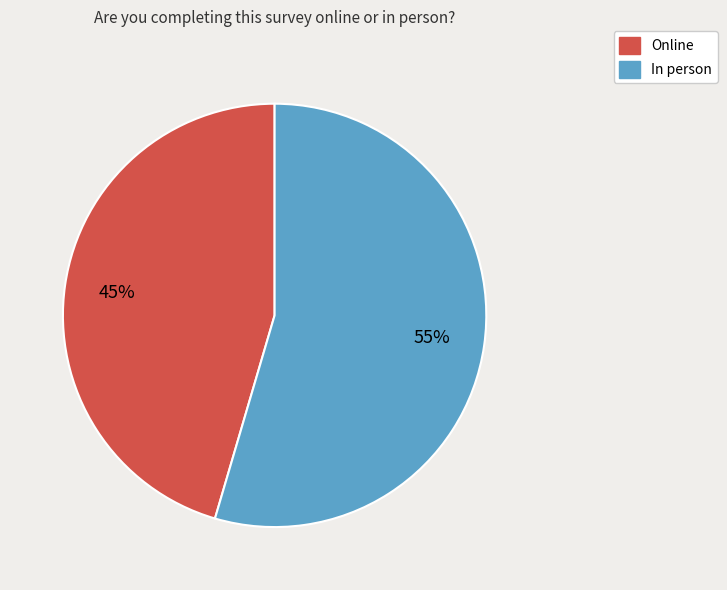

To the nearest percent, what is the average slice percentage?

50%